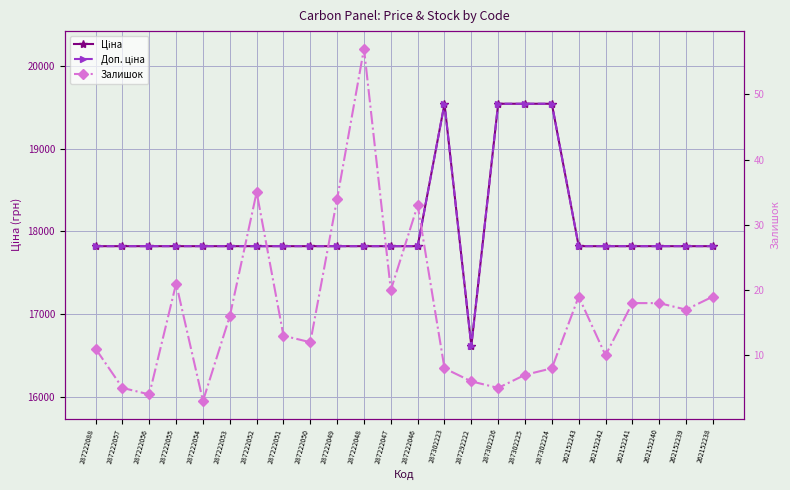

Which has a higher value, 287222055 or 287222048?

287222055